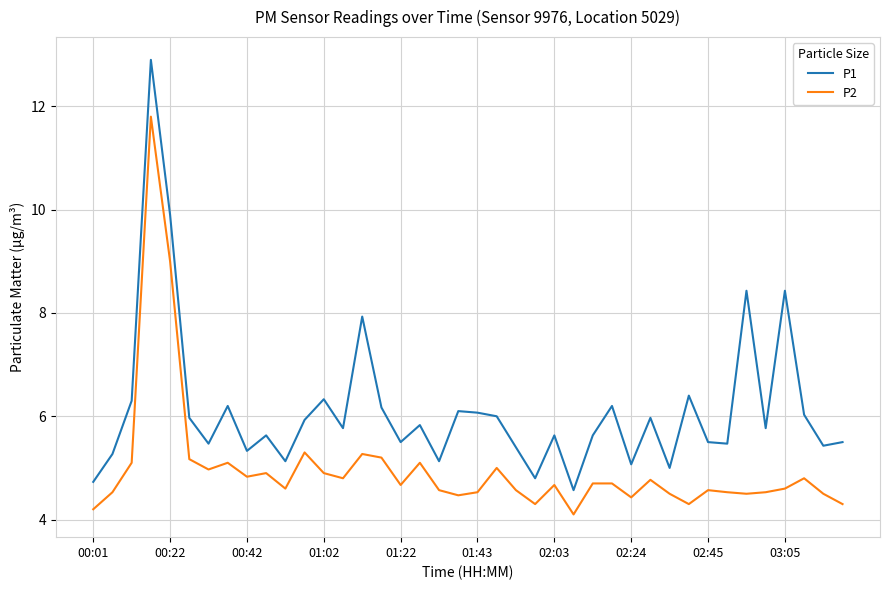

List the series in order of their peak value, lowest first.

P2, P1